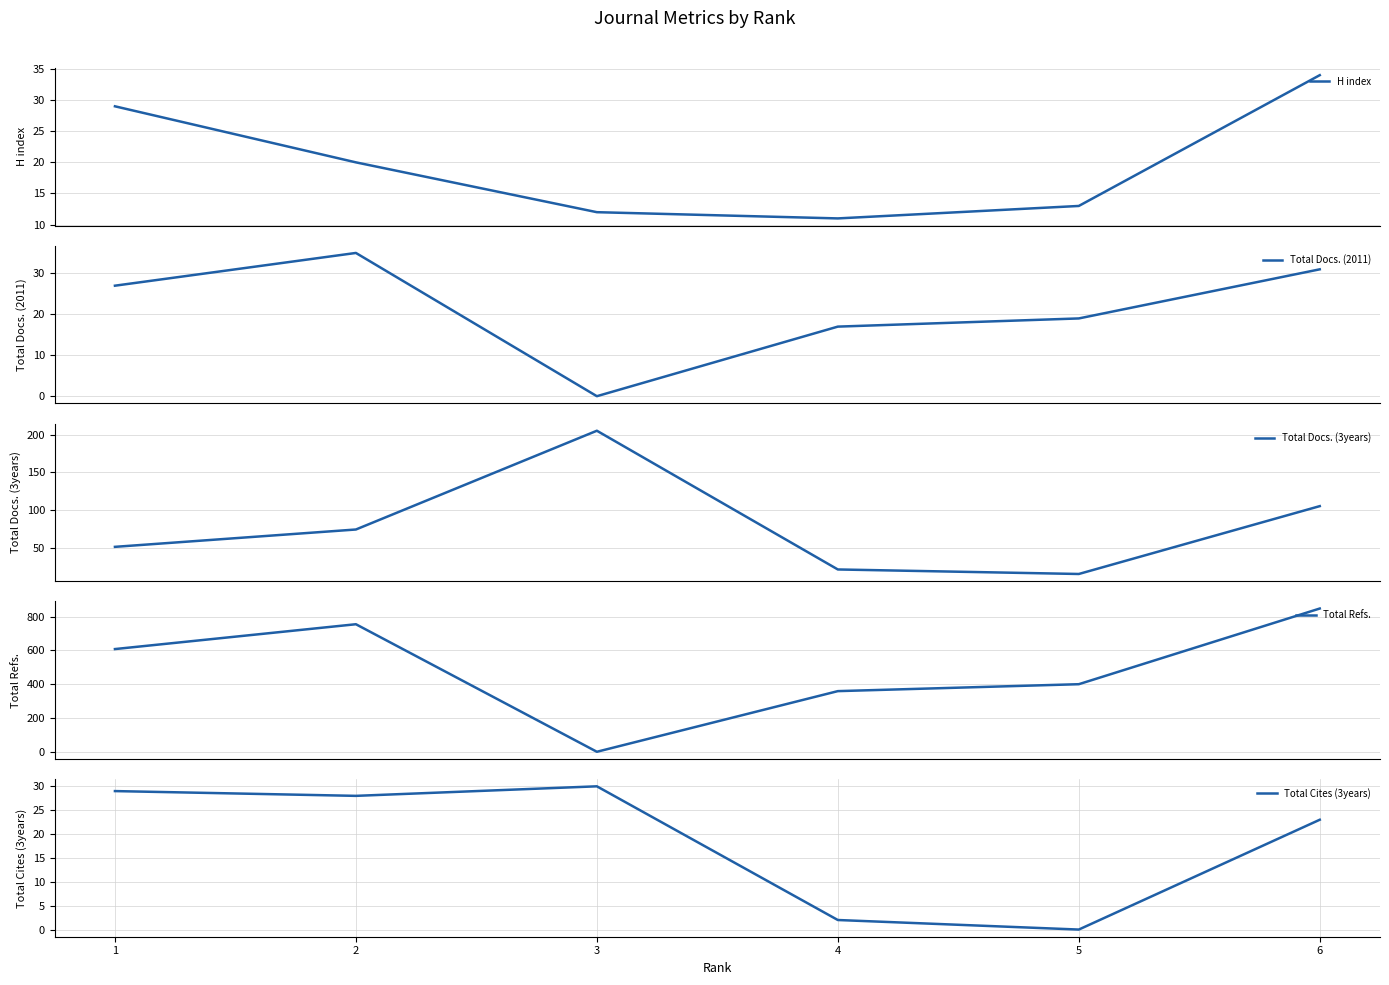

How many times do Total Cites (3years) and H index cross each other?

1